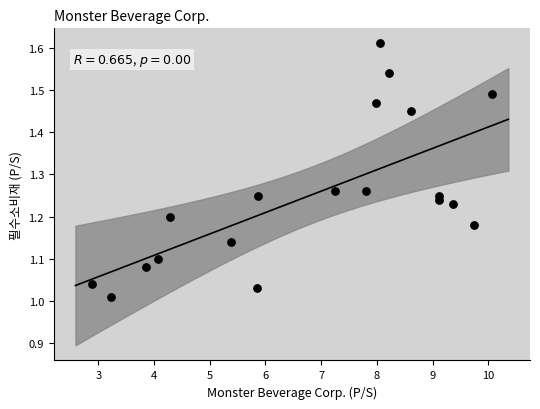

What is the range of X values (max minus min)?

7.2